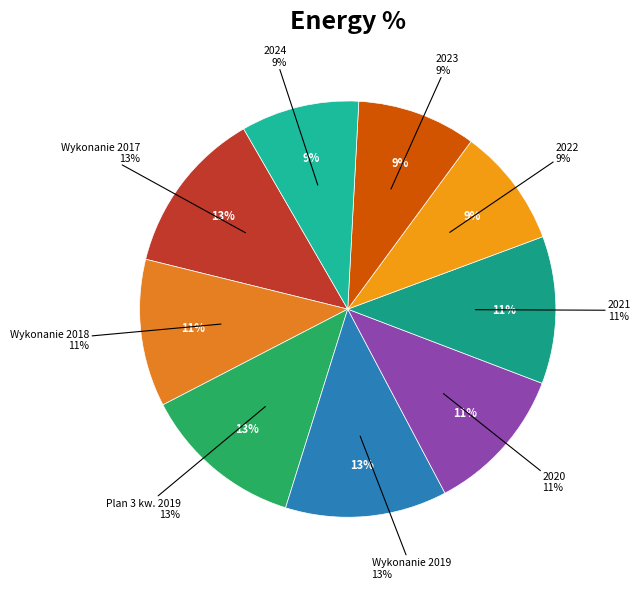

True or false: 2022 accounts for 9% of the total.

True